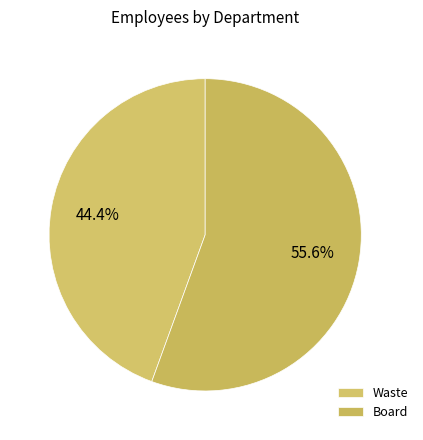

To the nearest percent, what is the combined percentage of Board and Waste?

100%